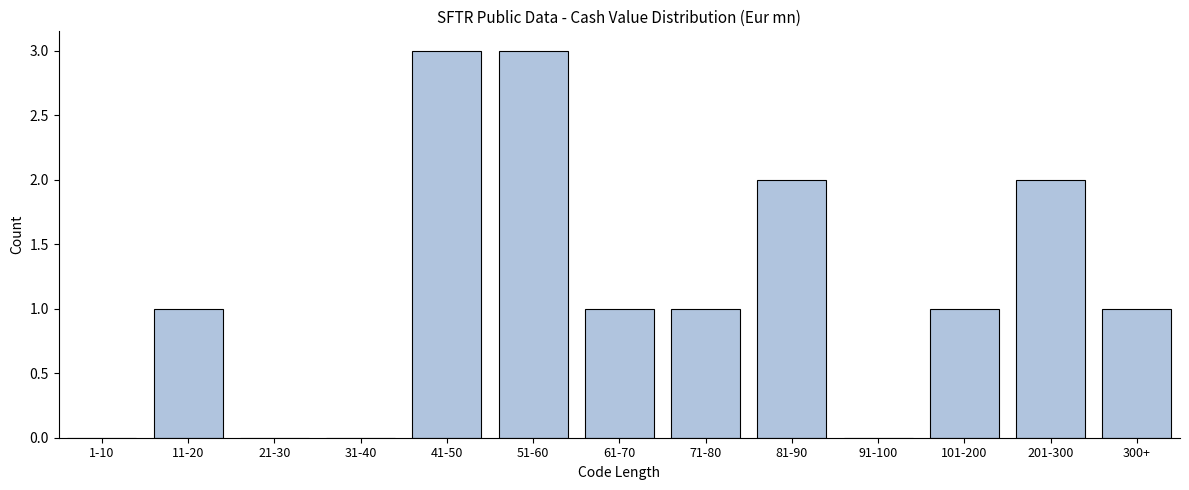

Reading left to right, what are all the values shown in this chart?

1-10=0	11-20=1	21-30=0	31-40=0	41-50=3	51-60=3	61-70=1	71-80=1	81-90=2	91-100=0	101-200=1	201-300=2	300+=1